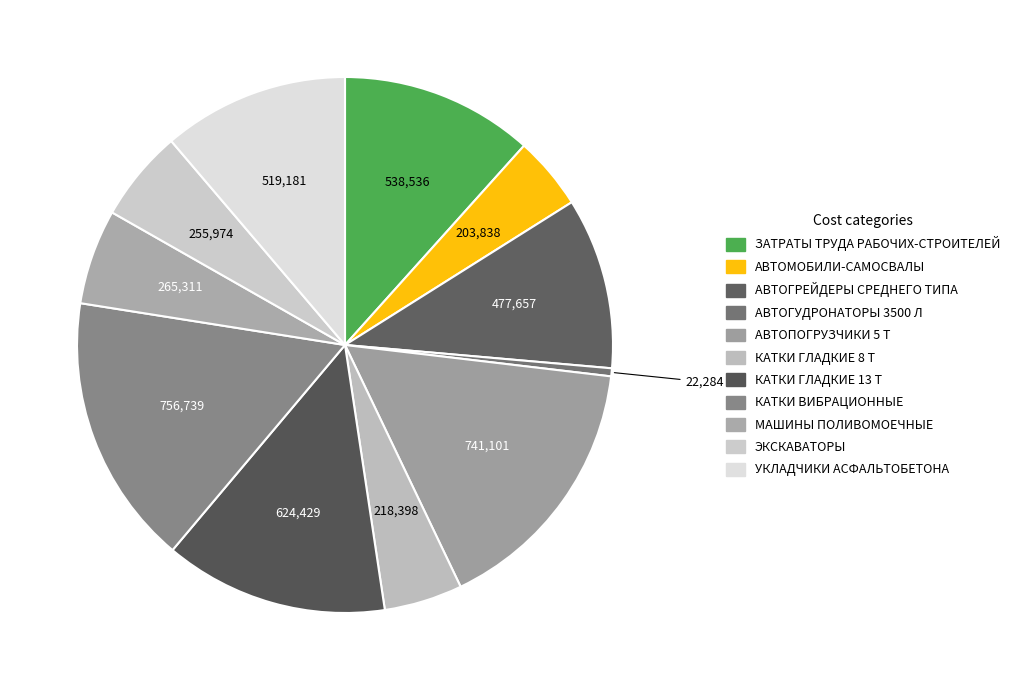

True or false: КАТКИ ГЛАДКИЕ 8 Т accounts for 1% of the total.

False